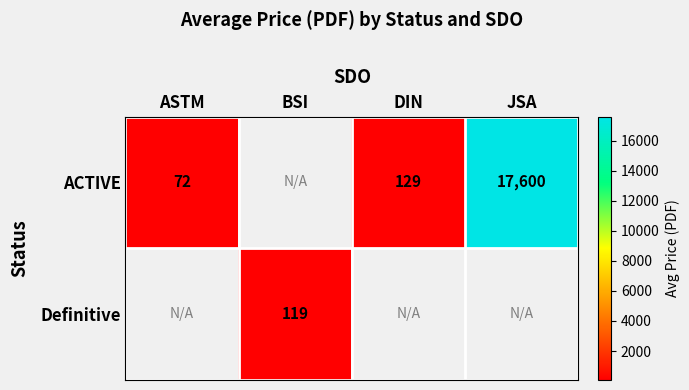

True or false: Definitive has a value of 119 at BSI.

True